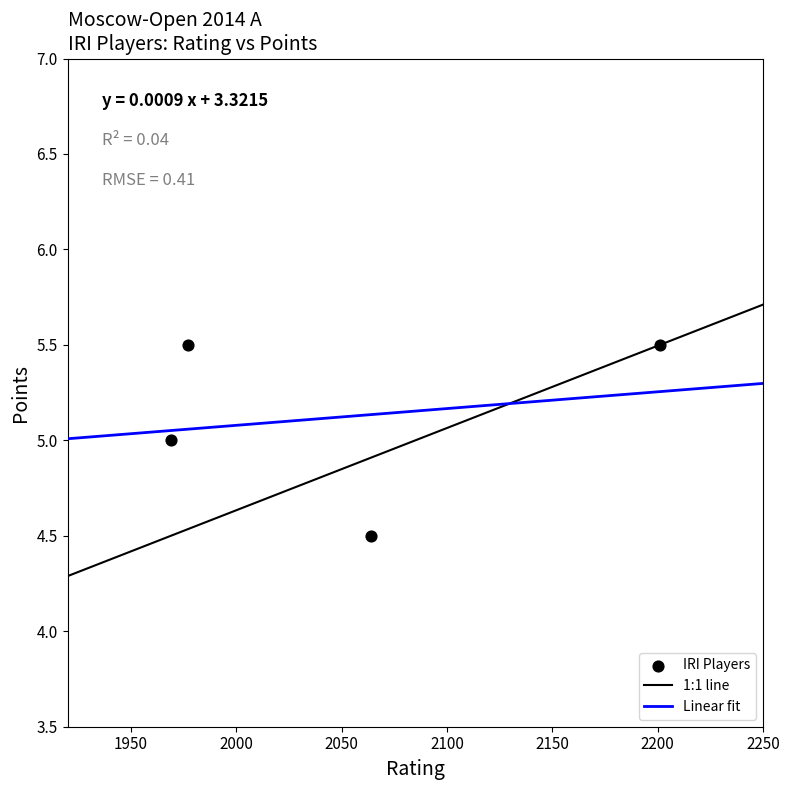

What is the range of X values (max minus min)?

232.0